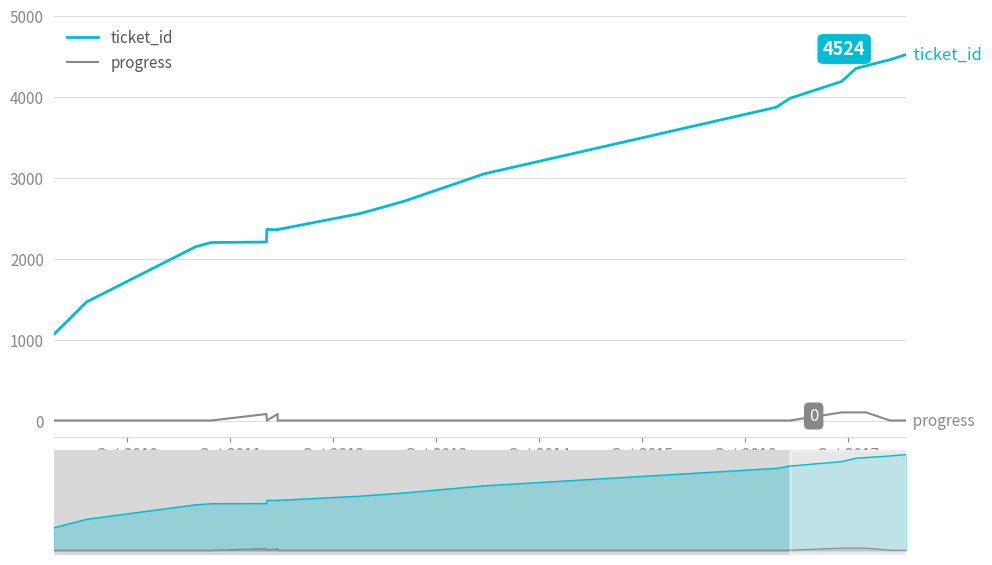

List the series in order of their overall mean, highest first.

ticket_id, progress